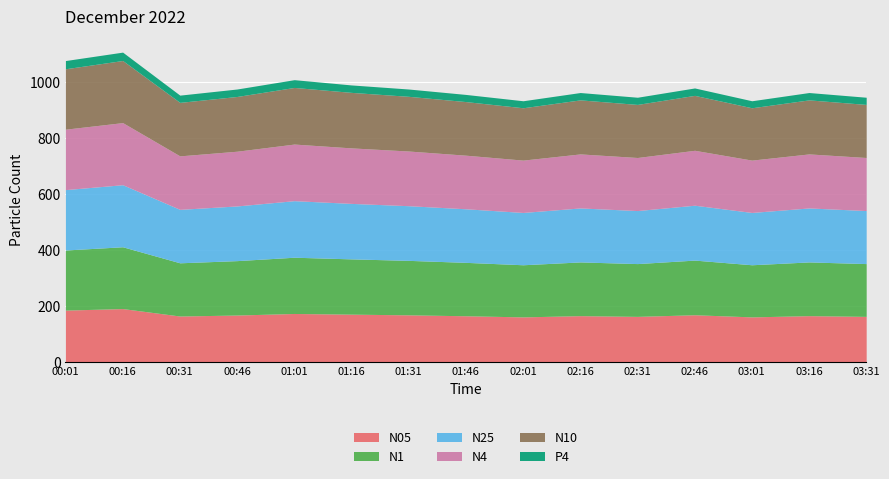

The value of P4 at 02:16 is 26.3. True or false?

True